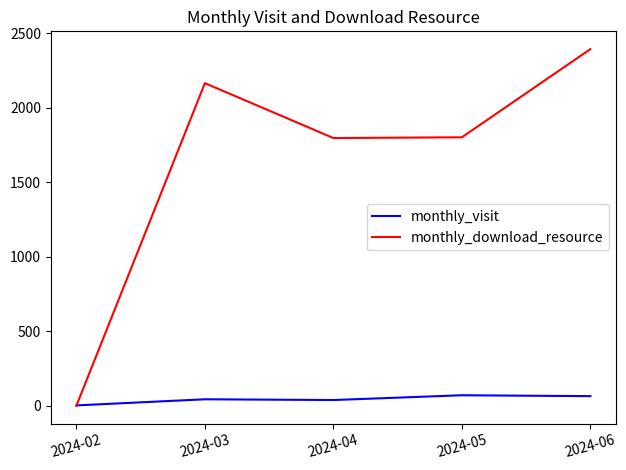

The value of monthly_download_resource at 2024-04 is 1797. True or false?

True